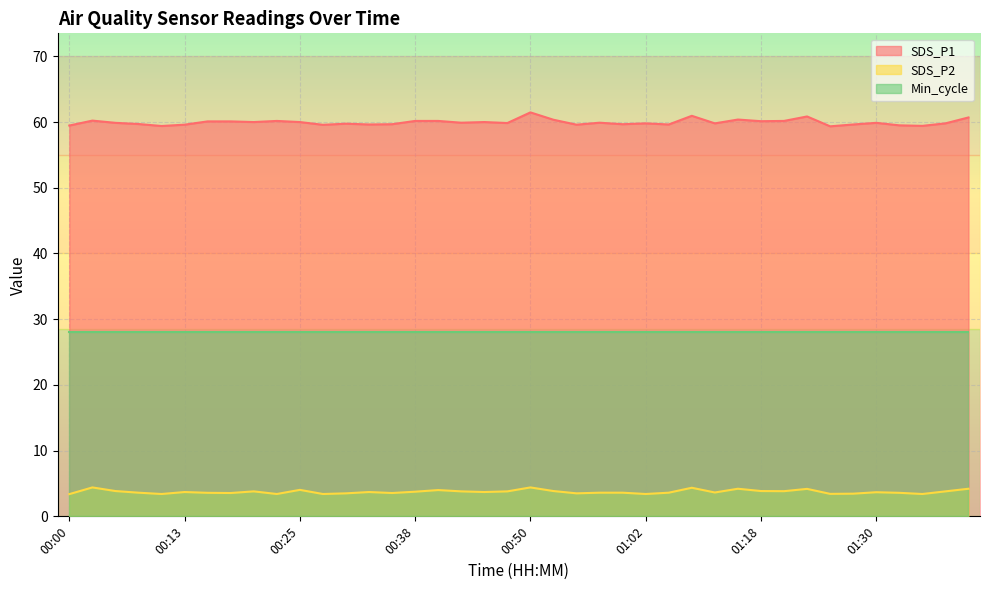

In SDS_P1, how many points are lower than both neighbors (excluding endpoints)?

13